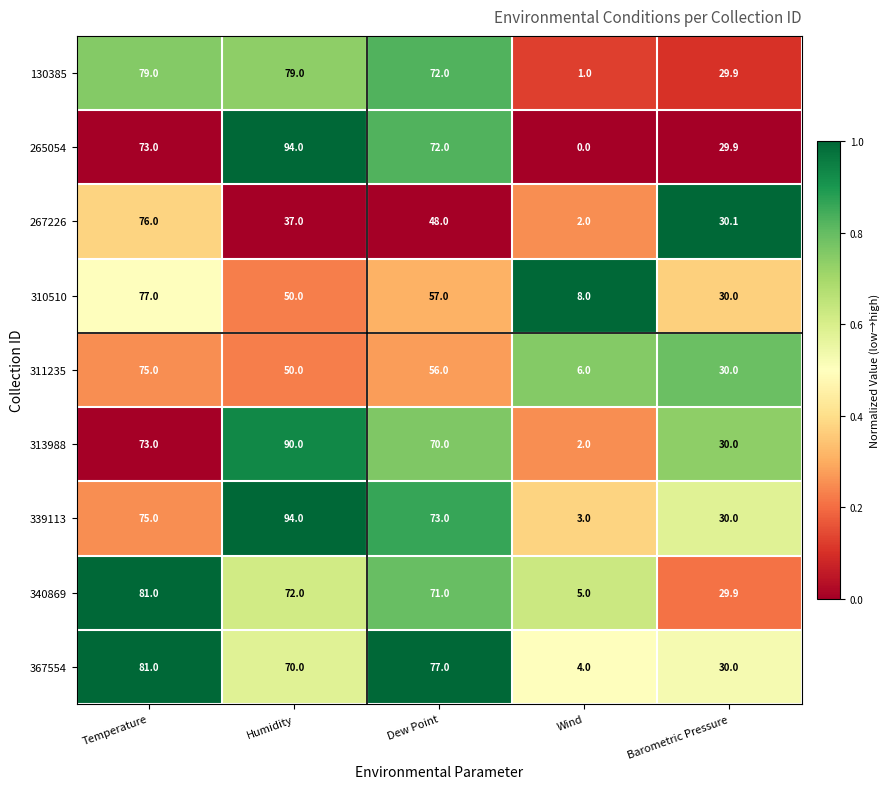

At which label does 310510 reach its peak?

Temperature